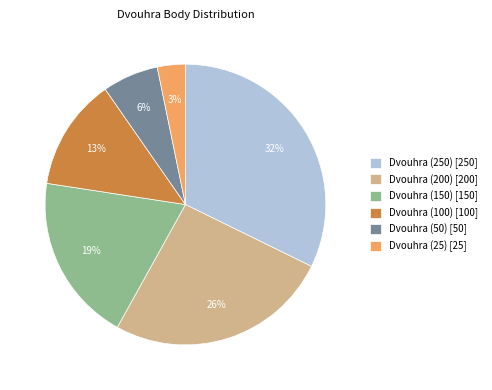

The Dvouhra (100) slice represents 18% of the pie. True or false?

False